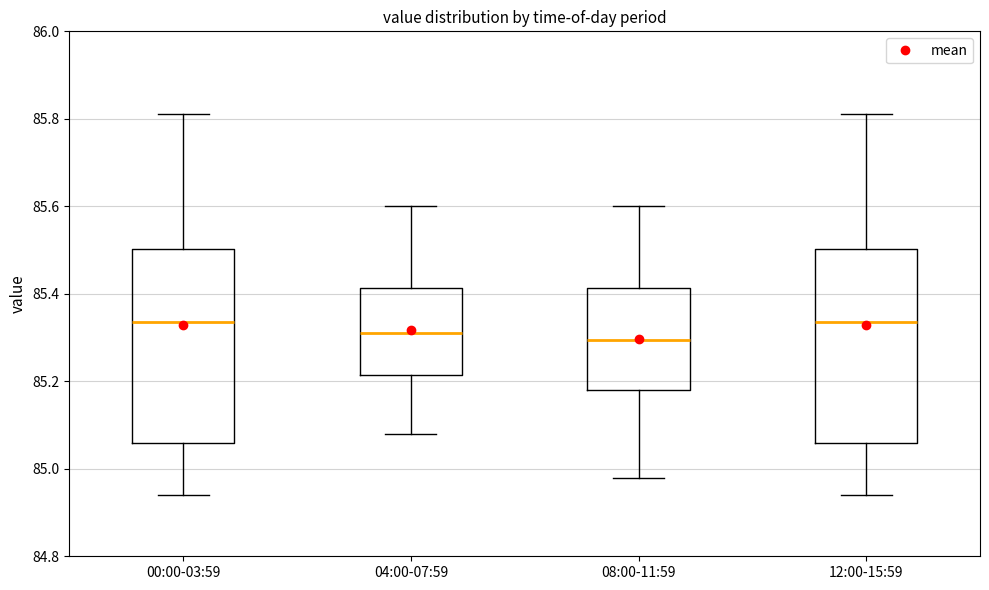

Reading left to right, transcribe this box plot: for each box, give where its median line is, the range the box spans, and where its two whiskers end, as read against the y-axis. The values are not printed on the chart, so give them approximately, as read against the axis.

00:00-03:59: median 85.34, box 85.06 to 85.50, whiskers 84.94 to 85.82
04:00-07:59: median 85.32, box 85.22 to 85.42, whiskers 85.08 to 85.60
08:00-11:59: median 85.30, box 85.18 to 85.42, whiskers 84.98 to 85.60
12:00-15:59: median 85.34, box 85.06 to 85.50, whiskers 84.94 to 85.82